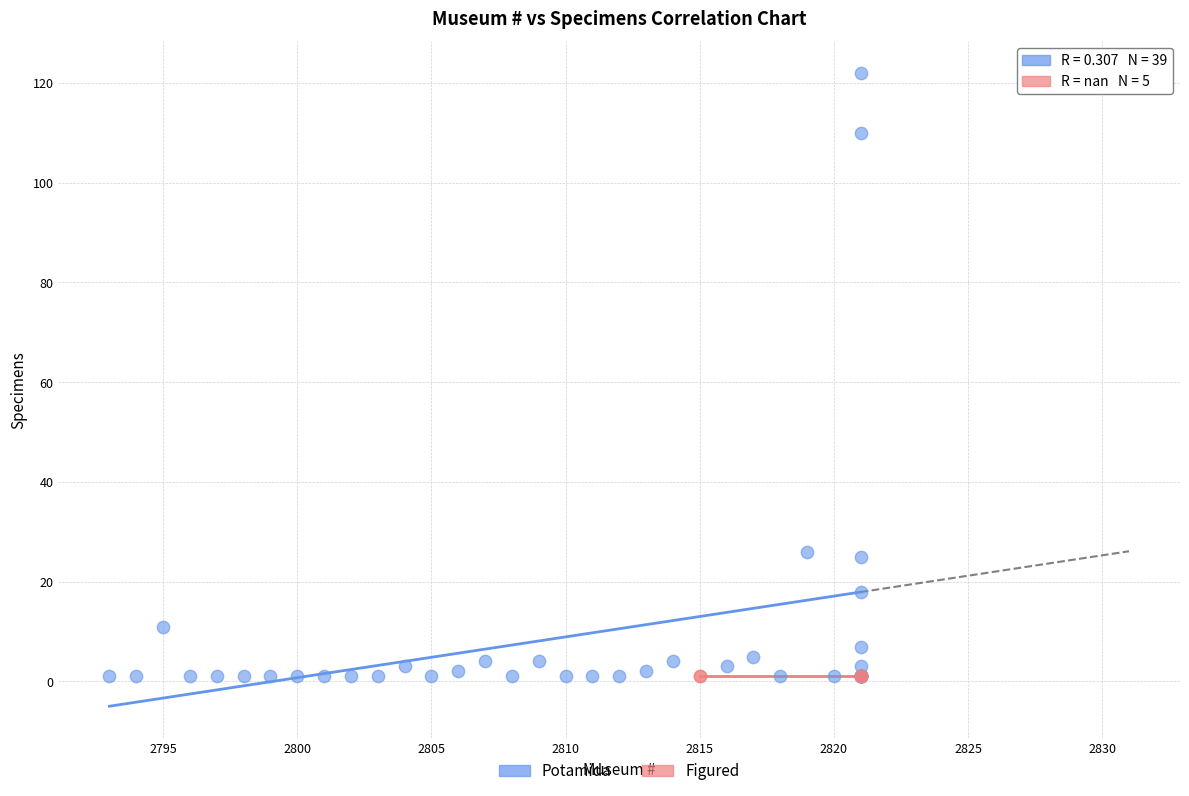

Which series reaches the maximum Y coordinate?

Potamida